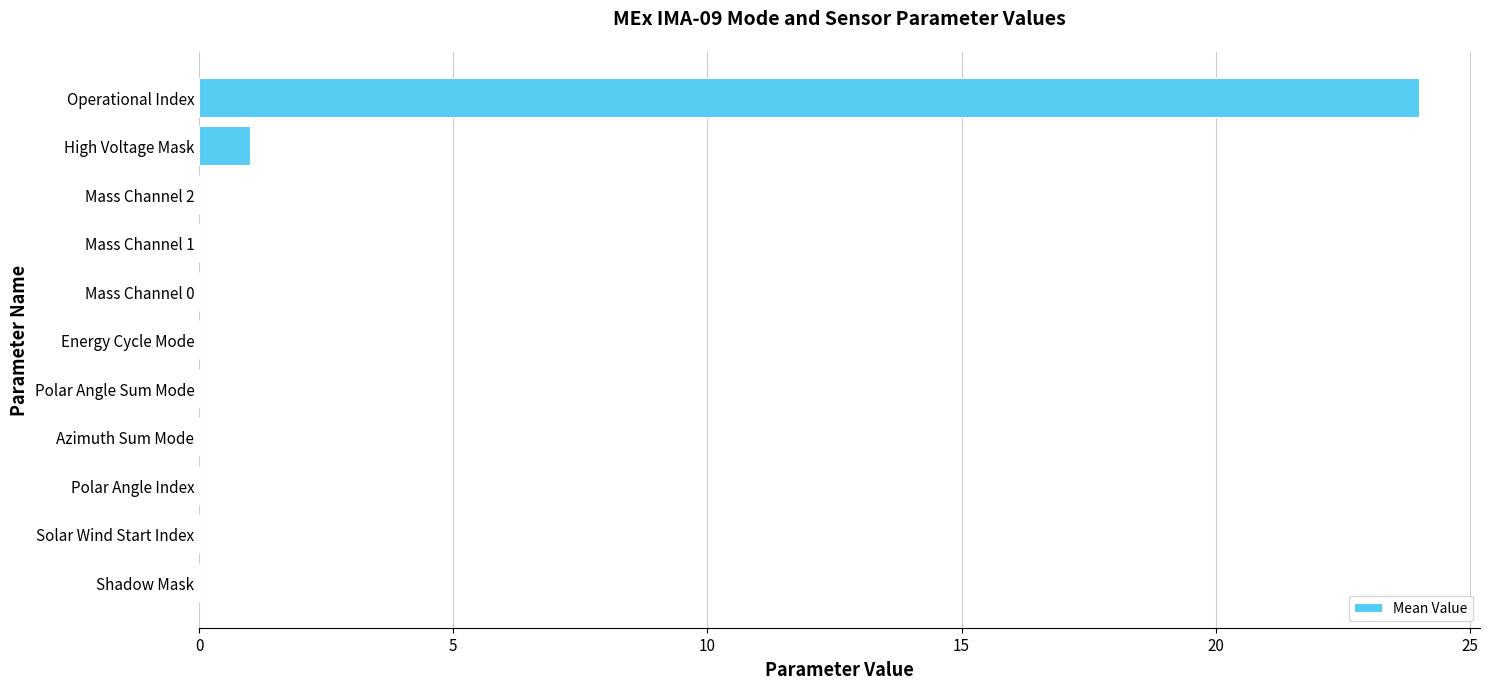

Are the bars horizontal?

Yes